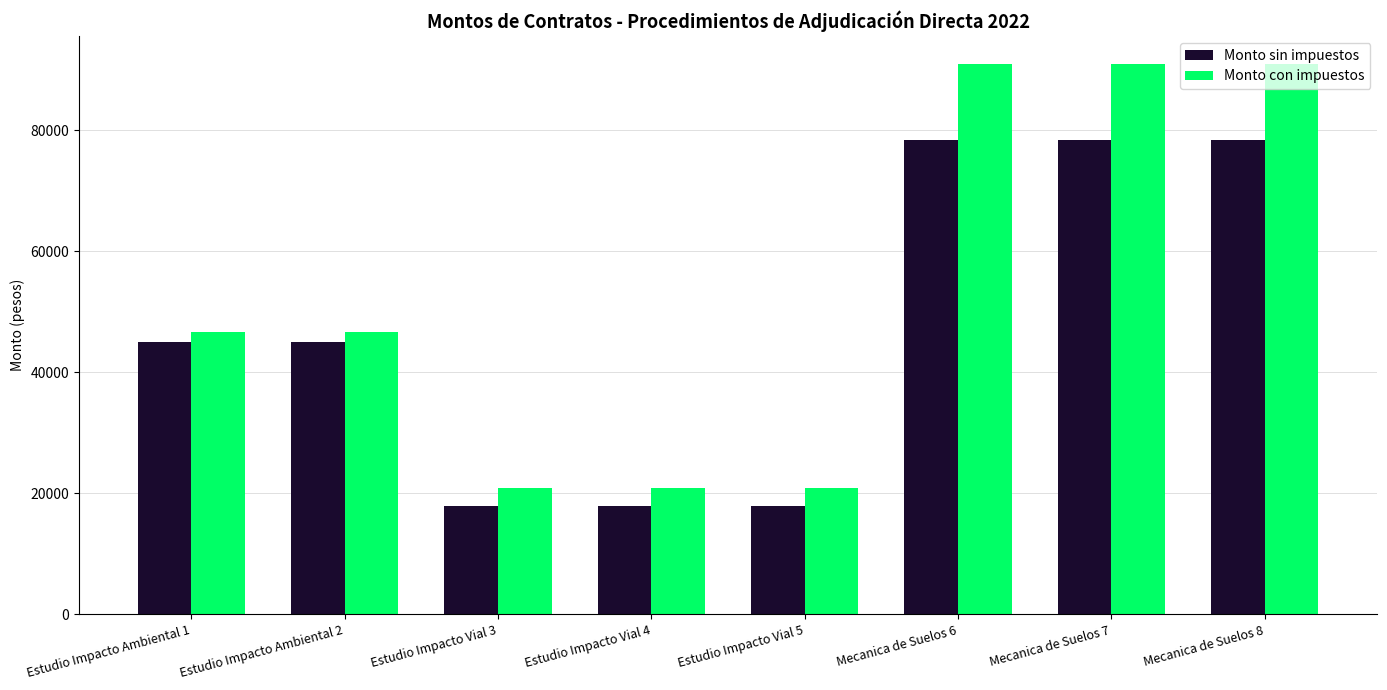

What is the label of the 5th bar from the right?

Estudio Impacto Vial 4